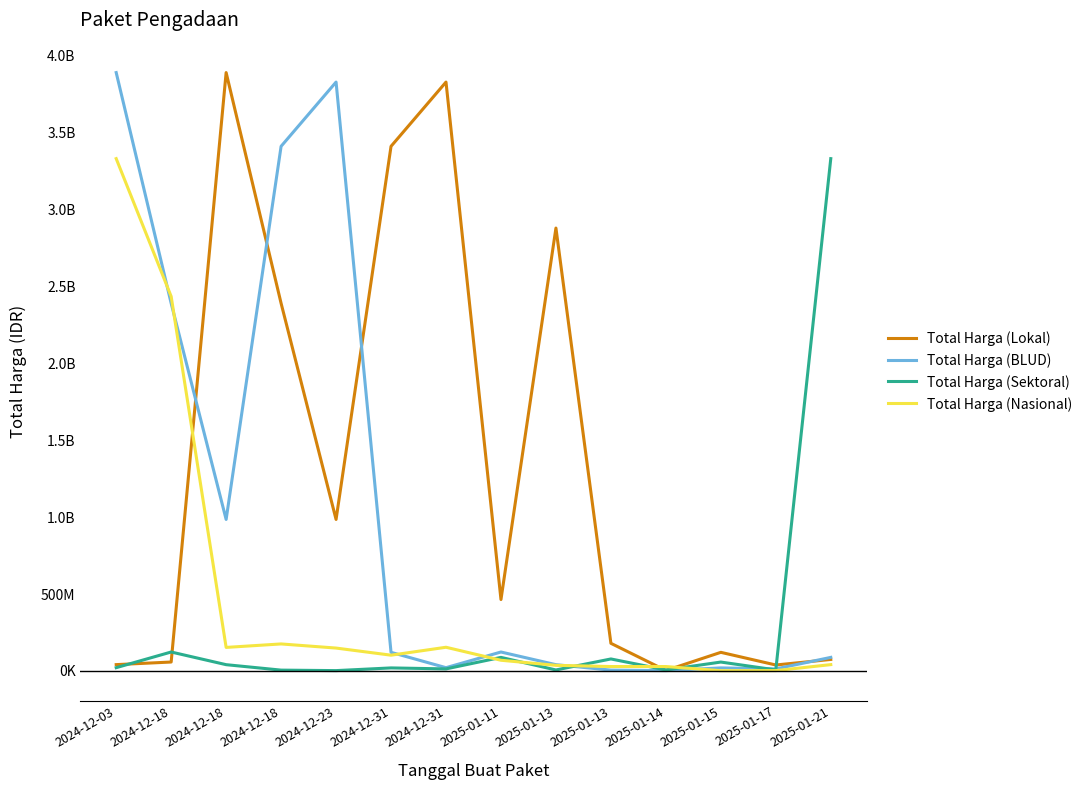

Rank the series by their average value, from highest to lowest.

Total Harga (Lokal), Total Harga (BLUD), Total Harga (Nasional), Total Harga (Sektoral)